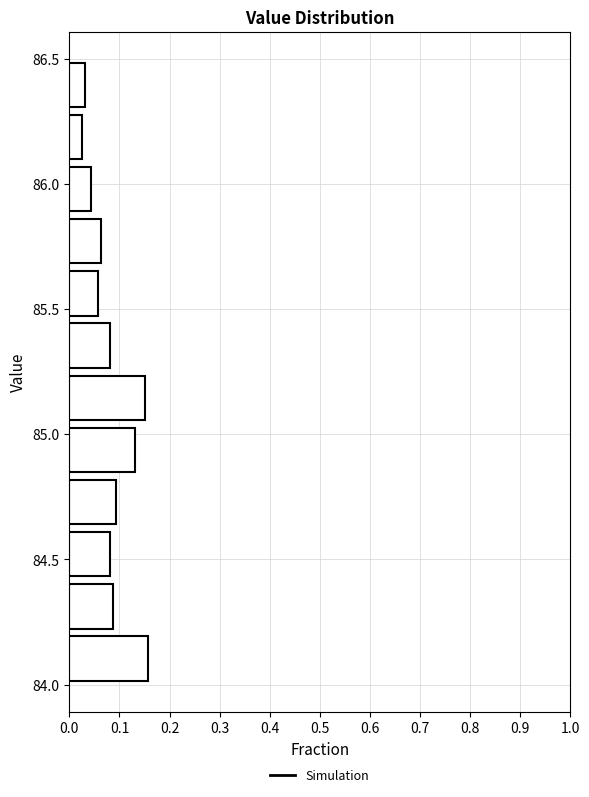

Reading bottom to top, list every bar in this chart as the range it spans on the y-axis followed by its length. Neither the bar edges nor the lengths are printed on the chart, so give them approximately, as read against the axes.

84.00 to 84.20: 0.16
84.20 to 84.40: 0.09
84.40 to 84.65: 0.08
84.65 to 84.85: 0.09
84.85 to 85.05: 0.13
85.05 to 85.25: 0.15
85.25 to 85.45: 0.08
85.45 to 85.65: 0.06
85.65 to 85.90: 0.06
85.90 to 86.10: 0.04
86.10 to 86.30: 0.03
86.30 to 86.50: 0.03